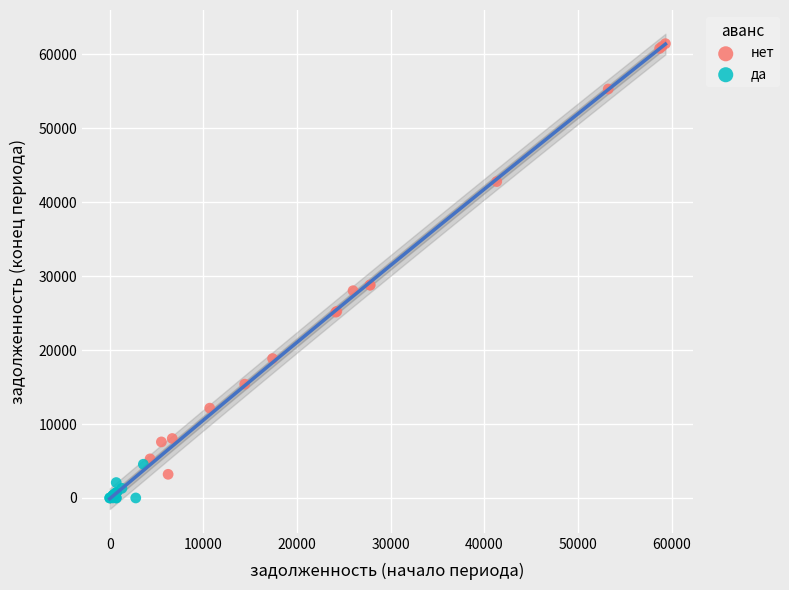

Which series contains the highest Y value?

нет